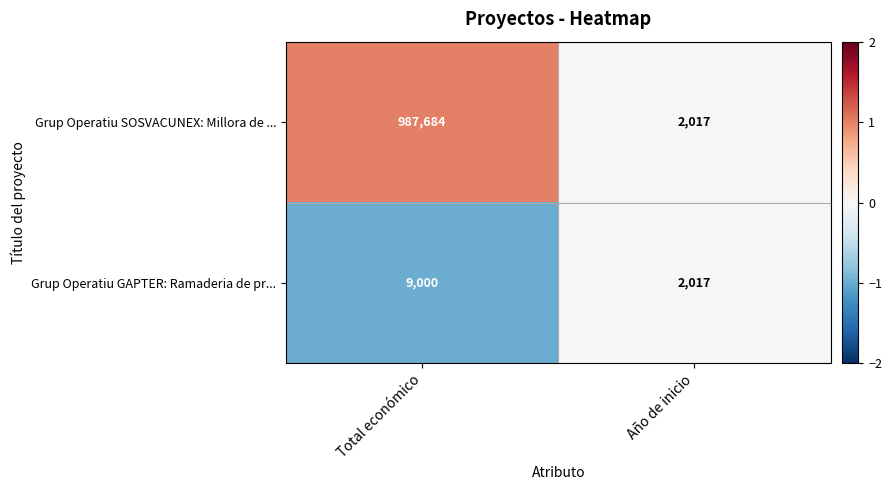

Which series changed the most between Total económico and Año de inicio?

Grup Operatiu SOSVACUNEX: Millora de ...